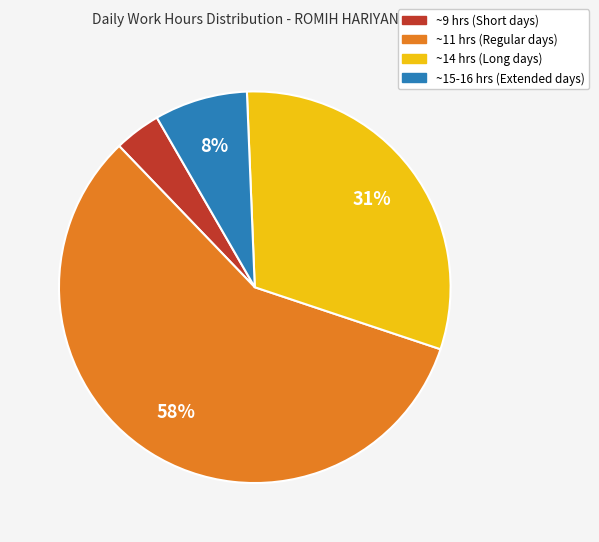

Does any single category account for the majority?

Yes